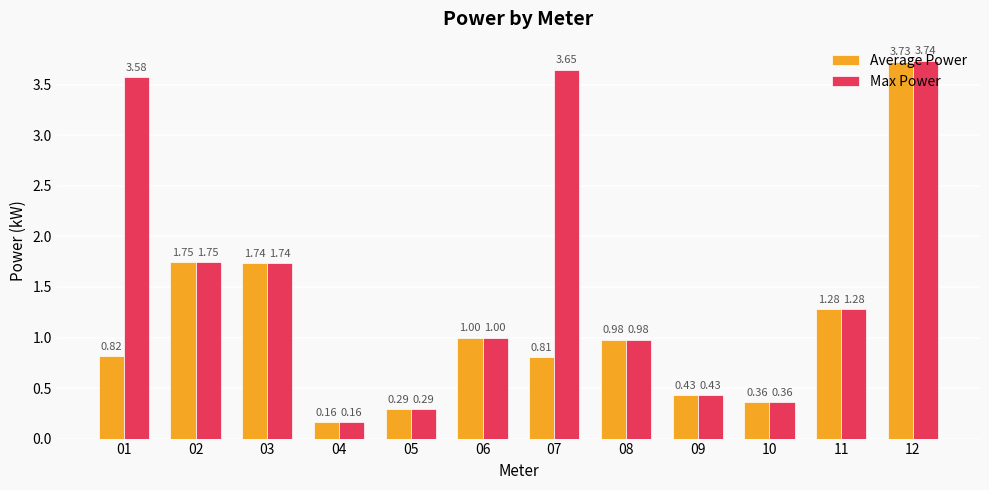

Where does the Max Power series first go above 1?

01